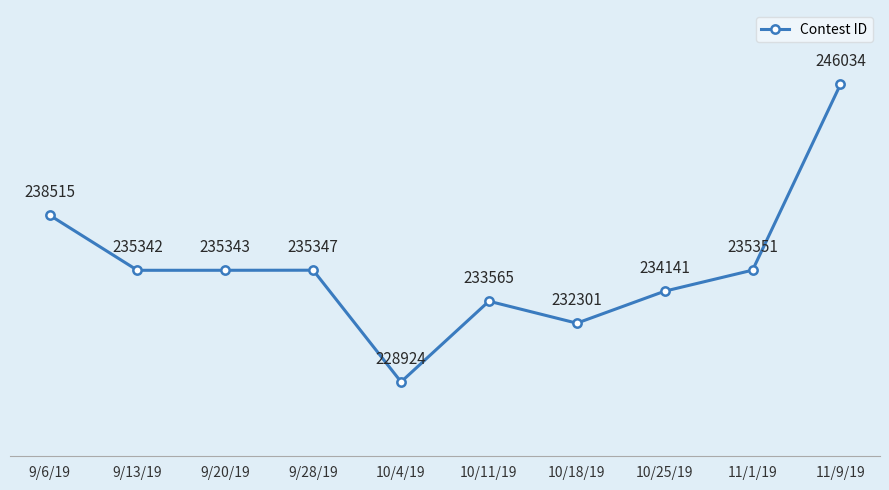

List the labels in order of value, largest first.

11/9/19, 9/6/19, 11/1/19, 9/28/19, 9/20/19, 9/13/19, 10/25/19, 10/11/19, 10/18/19, 10/4/19